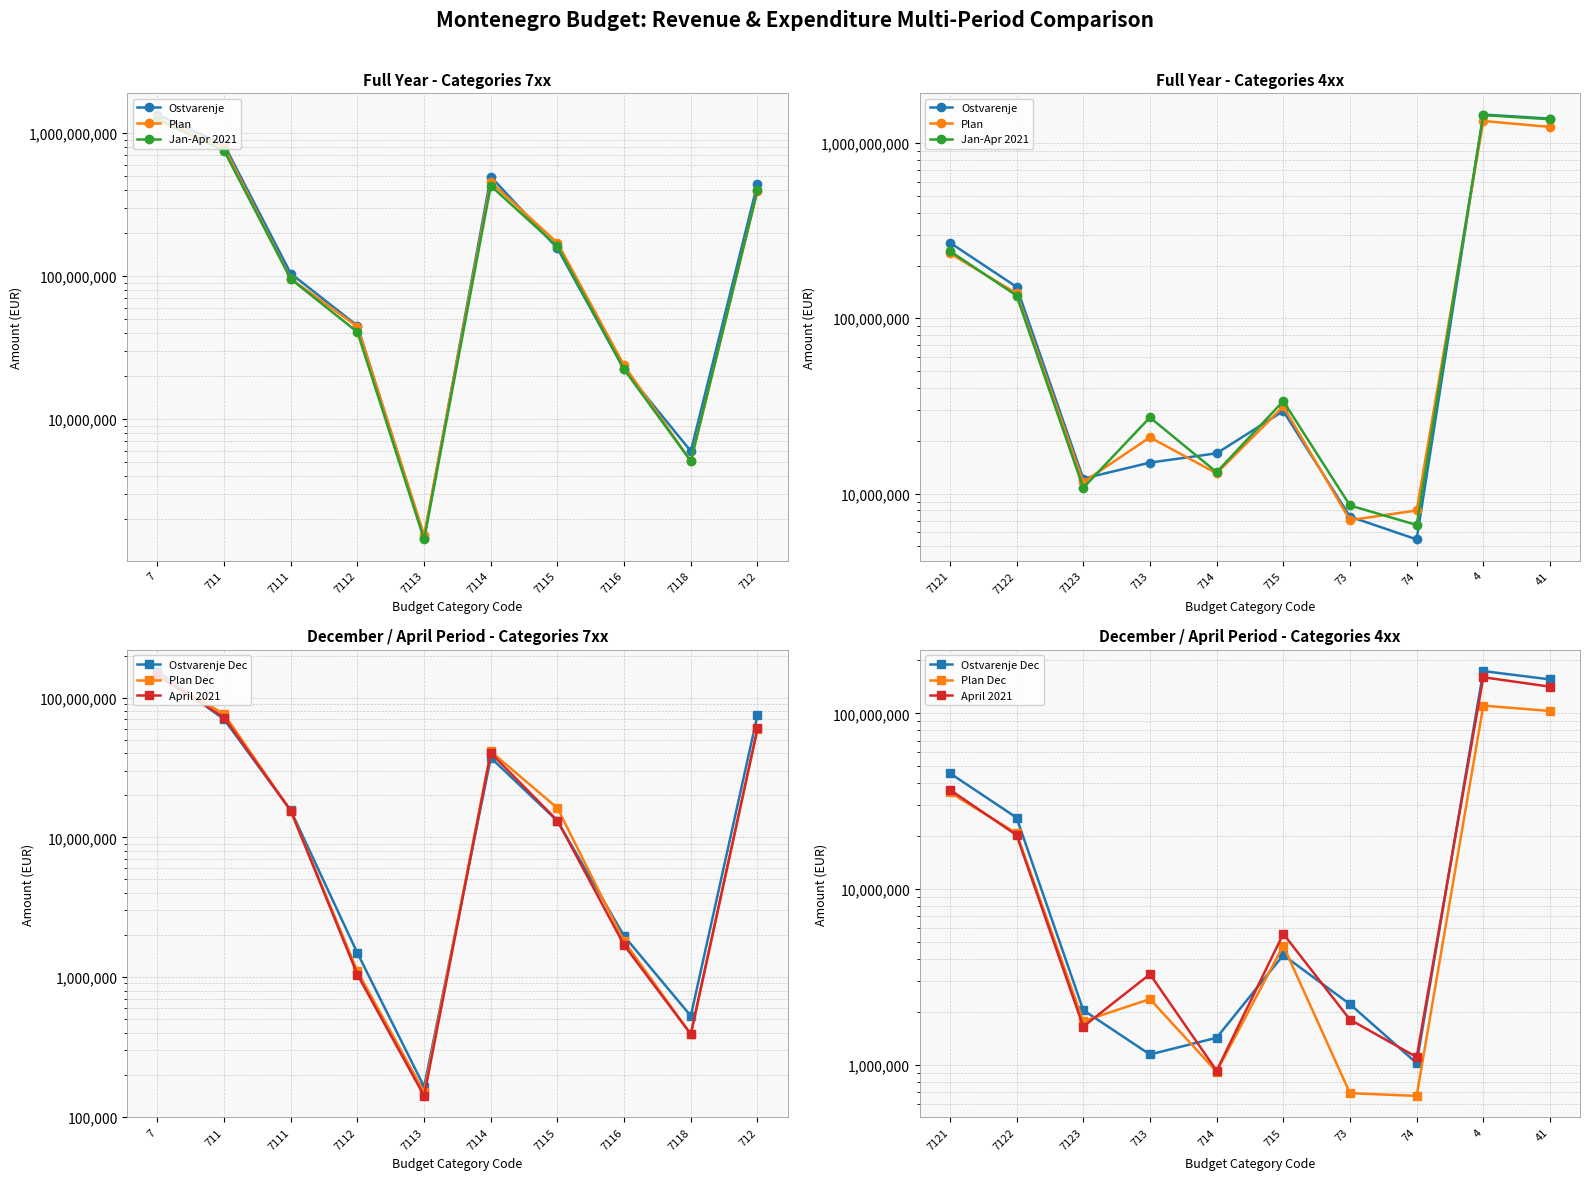

The Plan series shows 17273232.4 at 714. True or false?

False